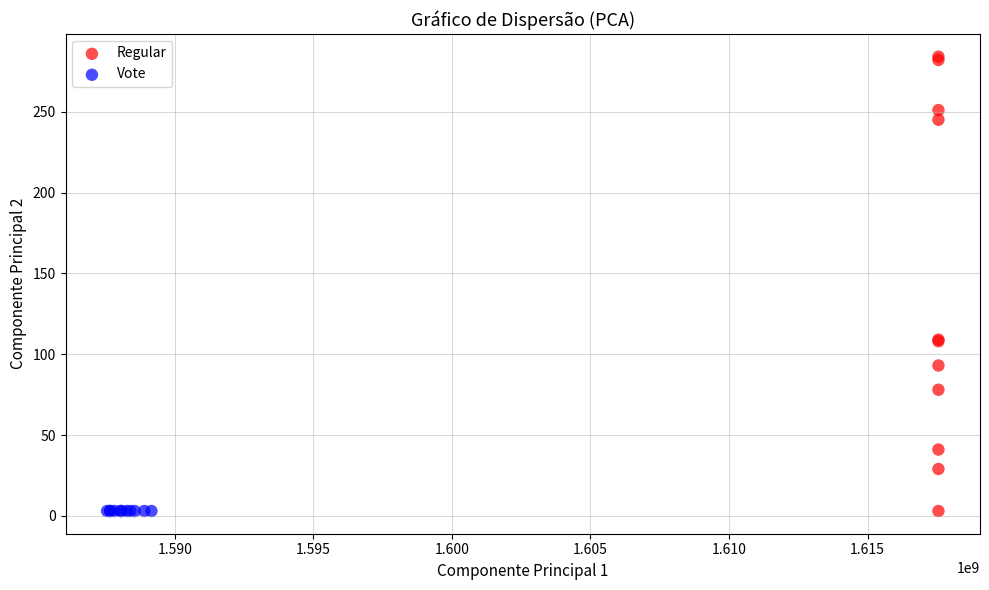

Which series contains the highest Y value?

Regular